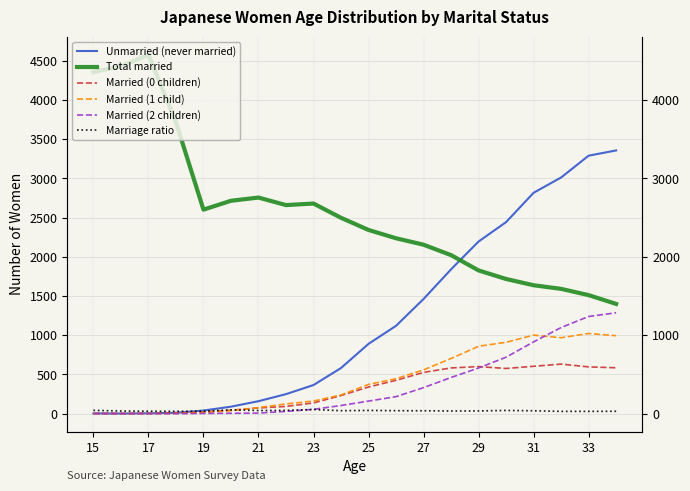

Count the number of data series in this chart.

6